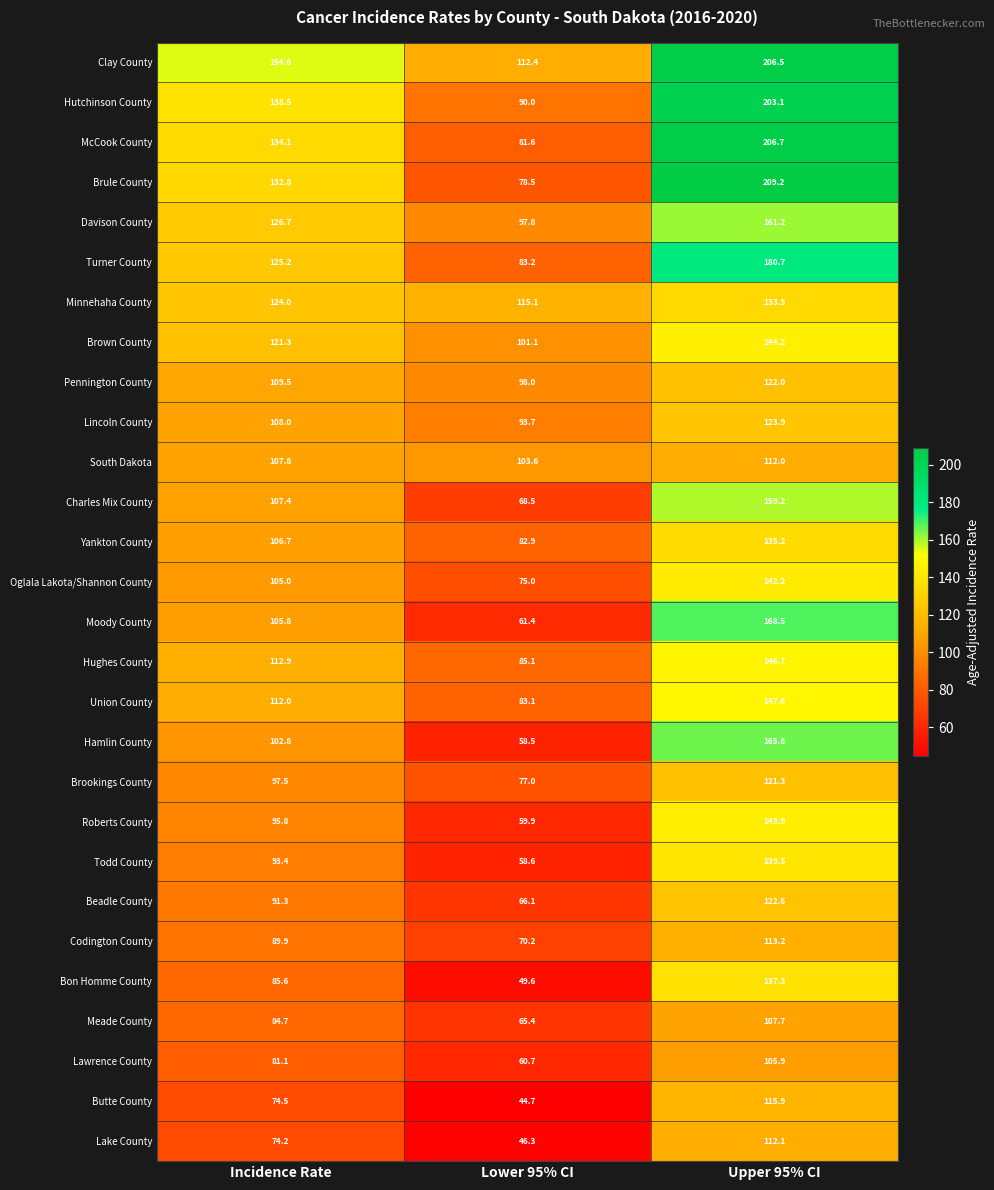

Is it true that Lake County equals 46.3 at Lower 95% CI?

True